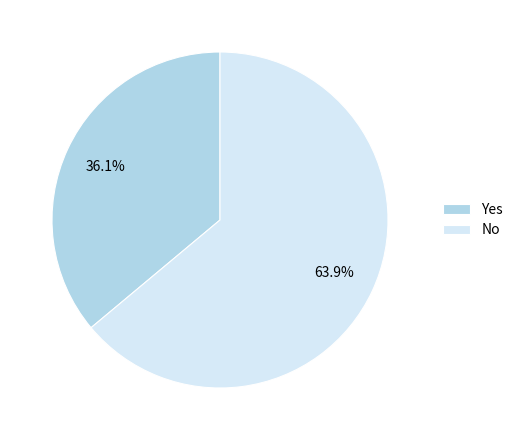

Which category has the smallest portion of the pie?

Yes